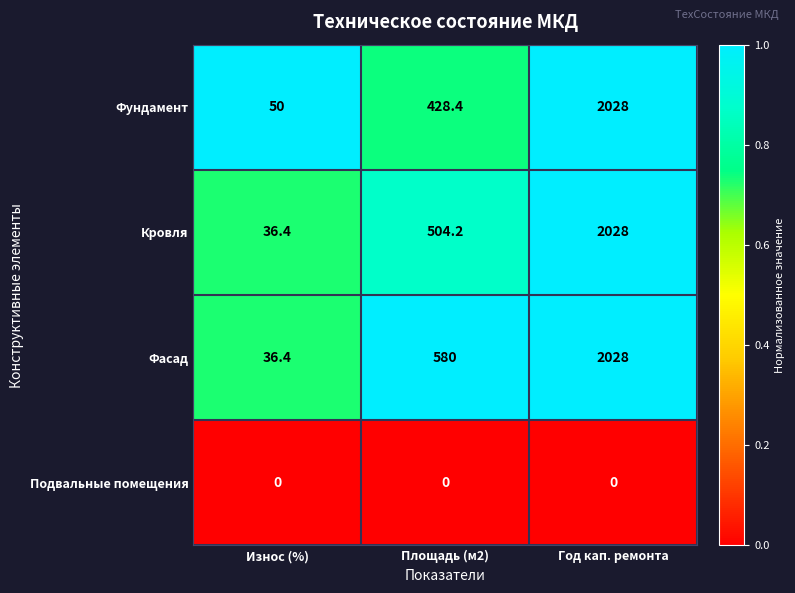

At which label is Фундамент closest to 1039?

Площадь (м2)